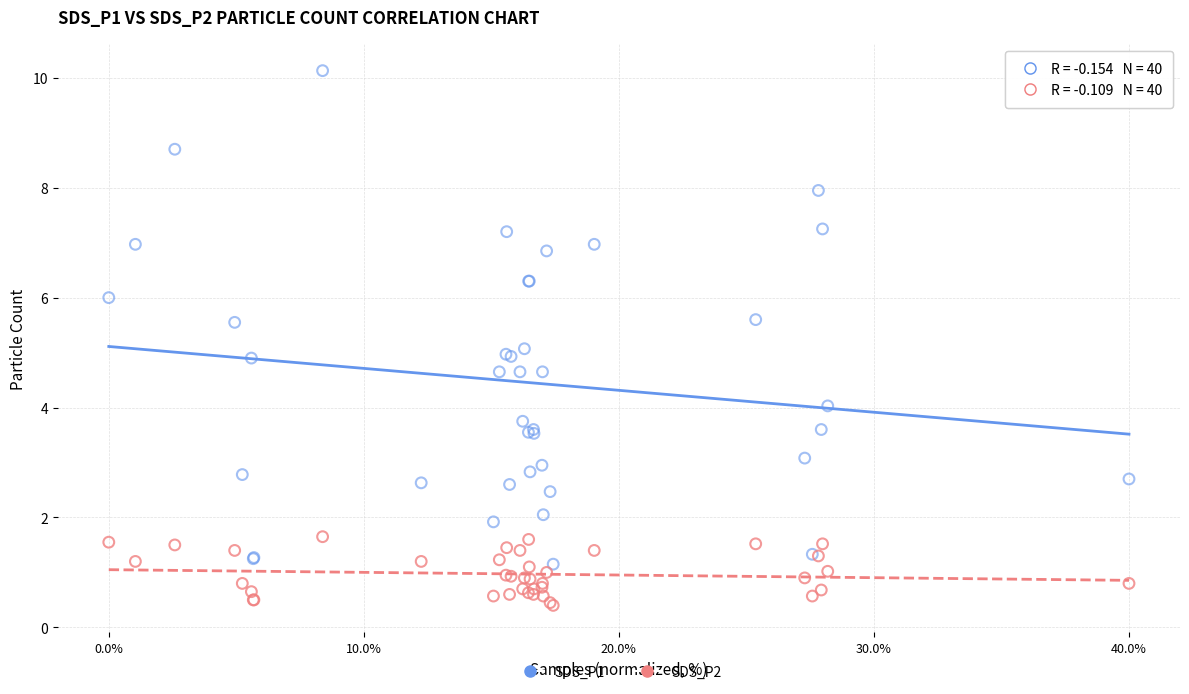

Which series reaches the minimum Y coordinate?

SDS_P2